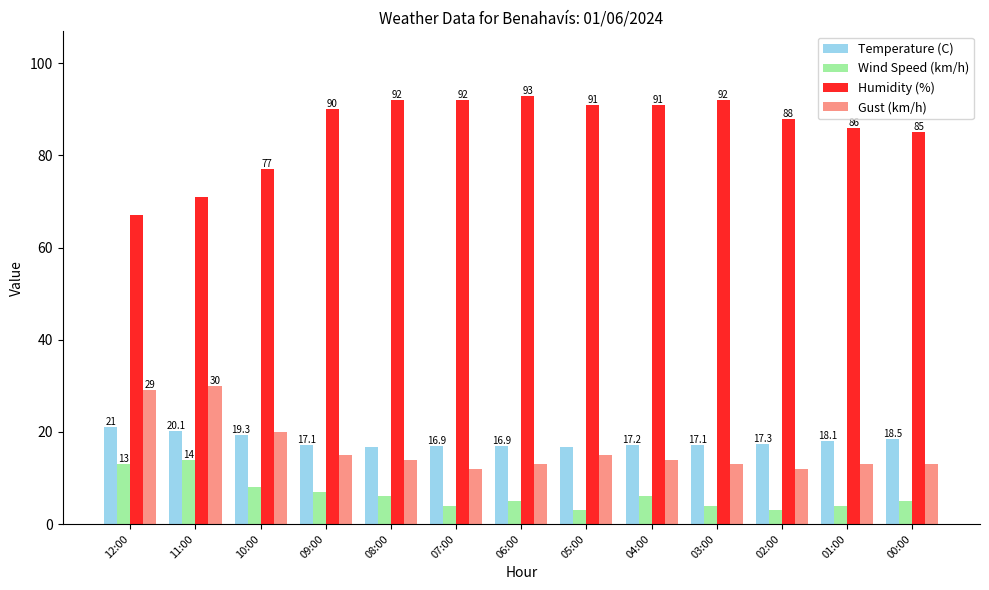

At which label does Humidity (%) reach its peak?

06:00